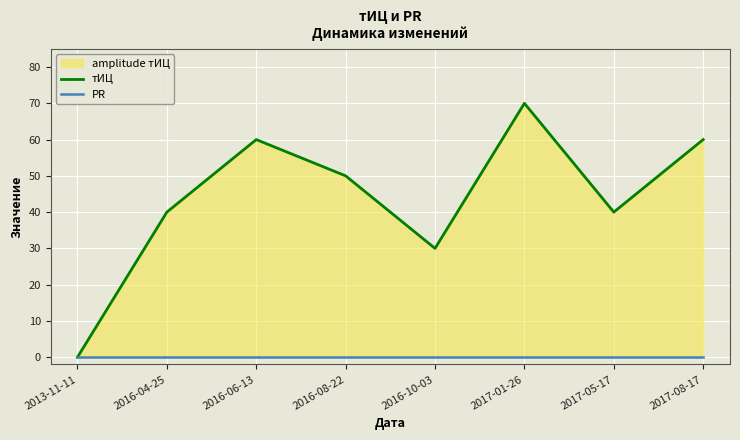

Which series changed the most between 2016-08-22 and 2017-08-17?

тИЦ